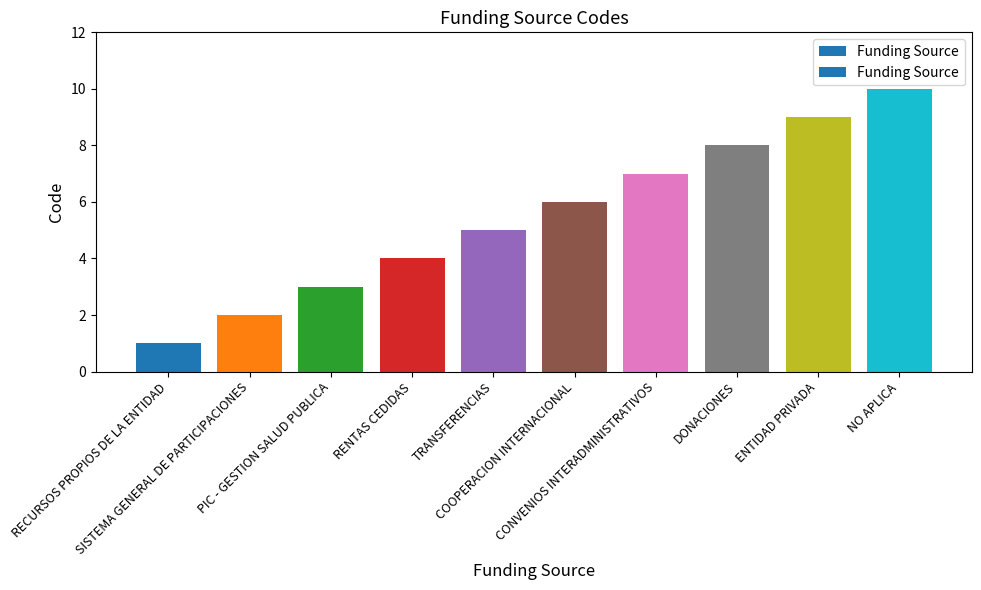

What is the approximate value at CONVENIOS INTERADMINISTRATIVOS?

7